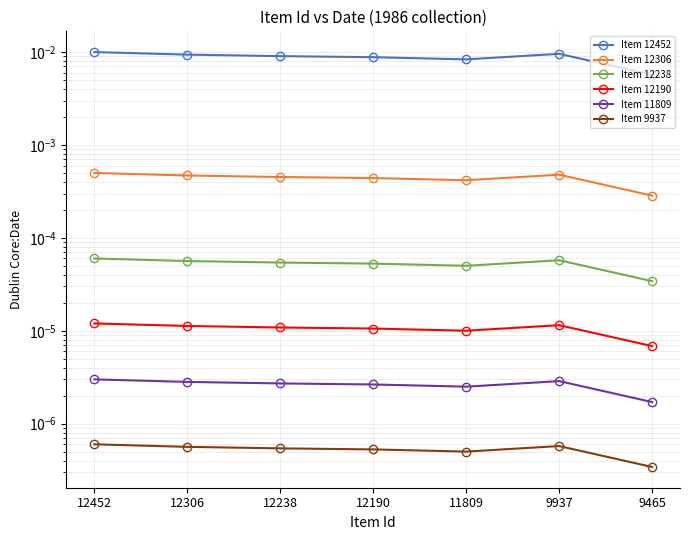

True or false: Item 11809 has more than 0 interior local peaks.

True